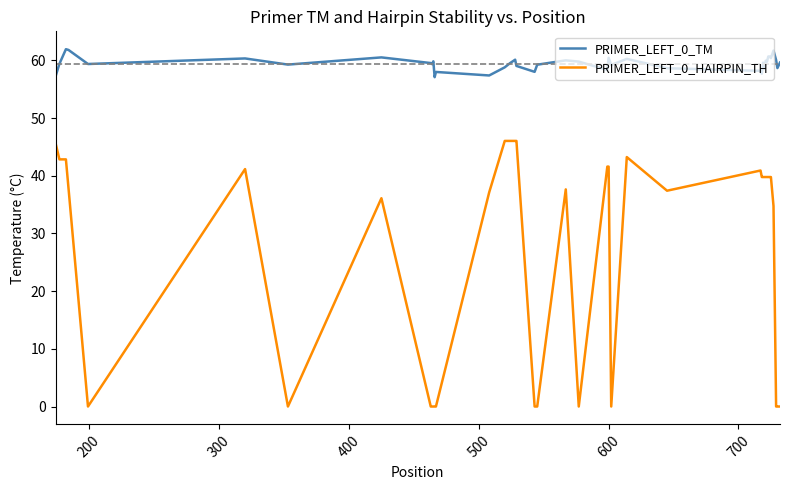

Which series has the largest range (max minus min)?

PRIMER_LEFT_0_HAIRPIN_TH